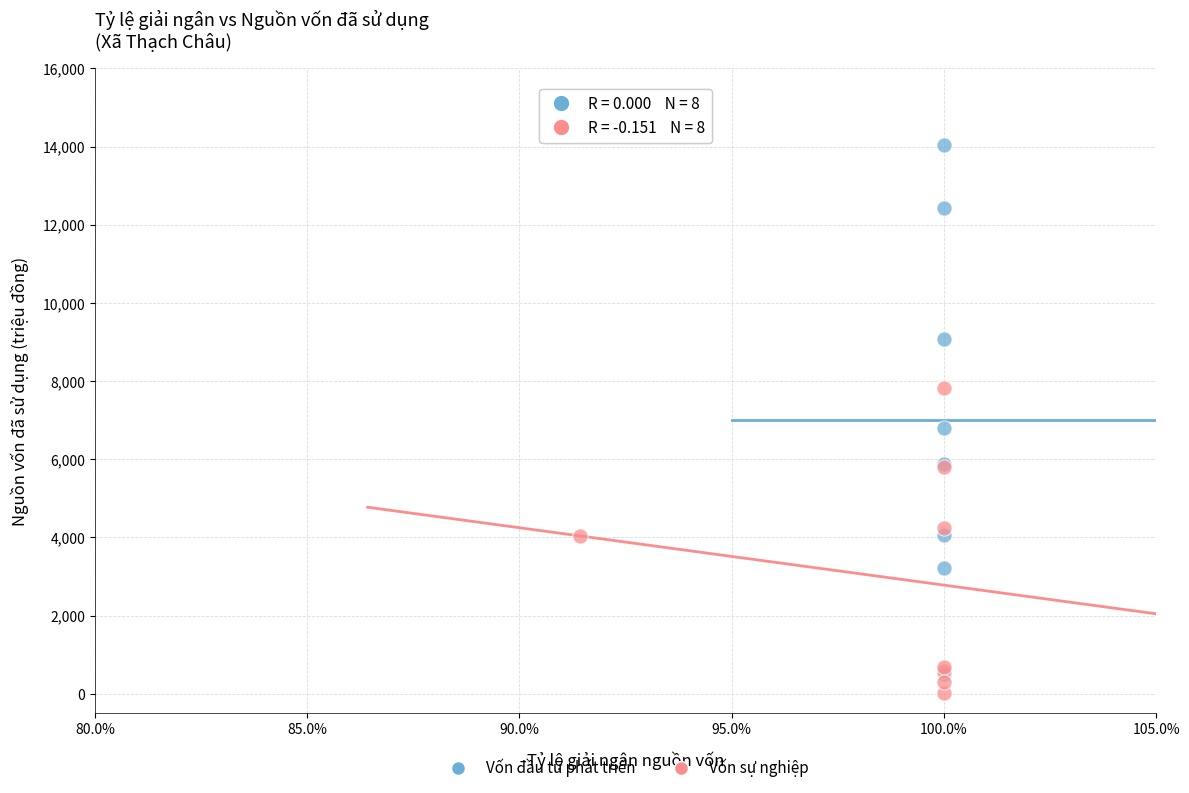

Which series reaches the minimum Y coordinate?

Vốn sự nghiệp